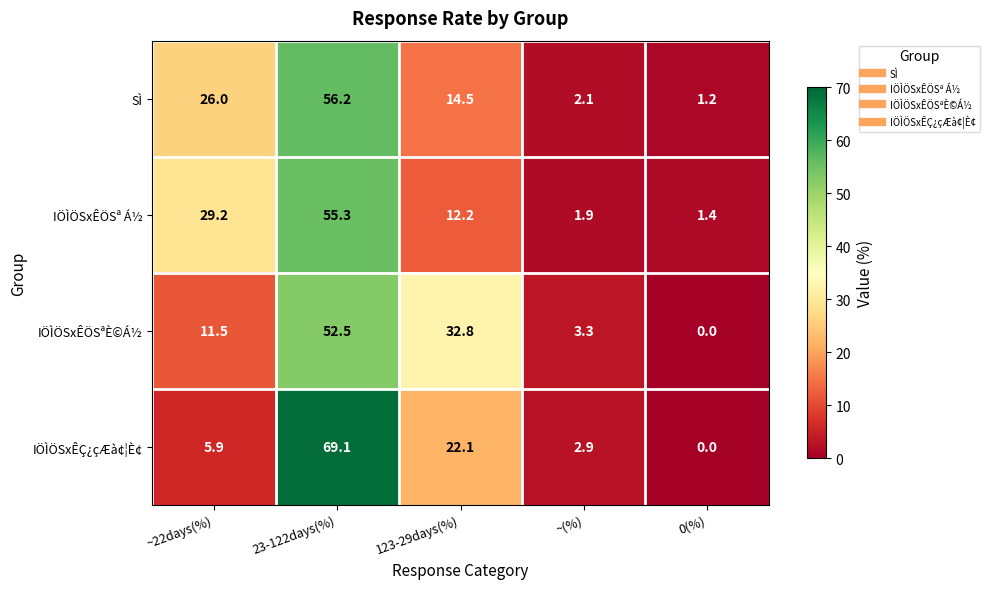

Reading right to left, list all the values displayed in this chart.

SÌ: 0(%)=1.2	~(%)=2.1	123-29days(%)=14.5	23-122days(%)=56.2	~22days(%)=26.0
IÖÌÖSxÊÖSª Á½: 0(%)=1.4	~(%)=1.9	123-29days(%)=12.2	23-122days(%)=55.3	~22days(%)=29.2
IÖÌÖSxÊÖSªÈ©Á½: 0(%)=0.0	~(%)=3.3	123-29days(%)=32.8	23-122days(%)=52.5	~22days(%)=11.5
IÖÌÖSxÊÇ¿çÆà¢¦È¢: 0(%)=0.0	~(%)=2.9	123-29days(%)=22.1	23-122days(%)=69.1	~22days(%)=5.9